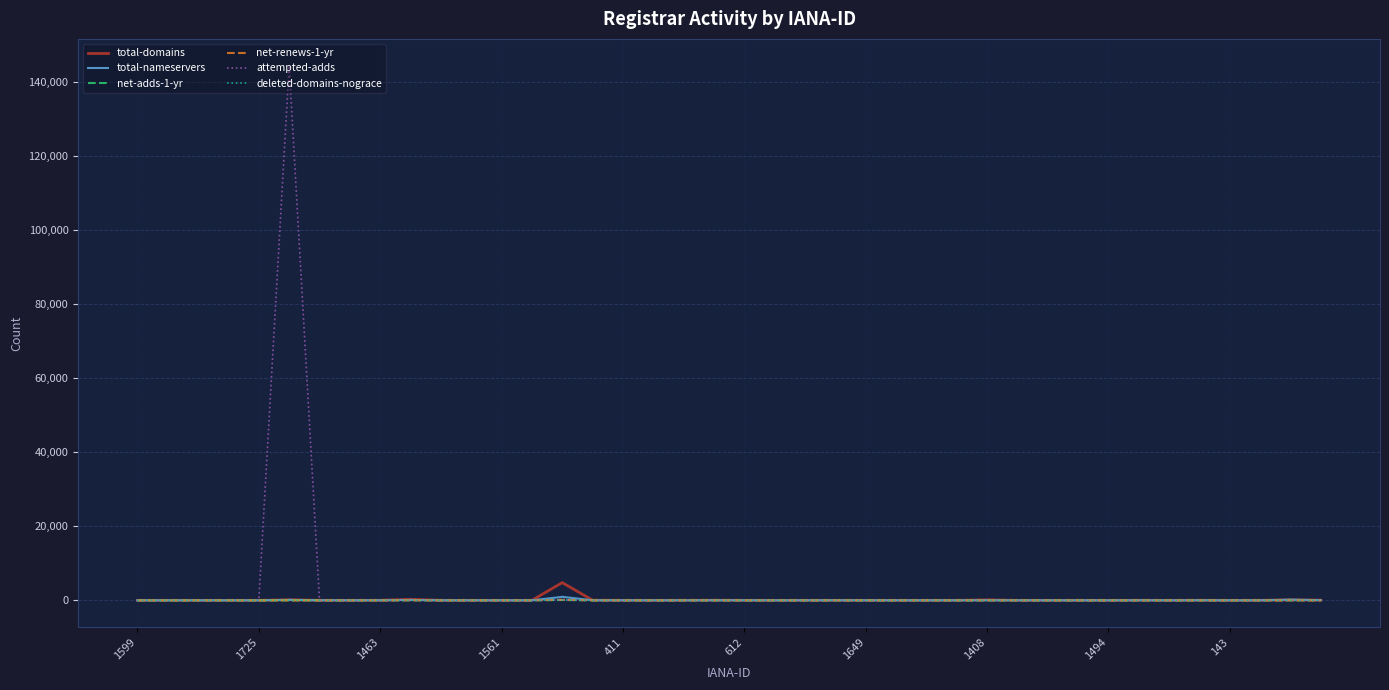

Which series has the largest range (max minus min)?

attempted-adds